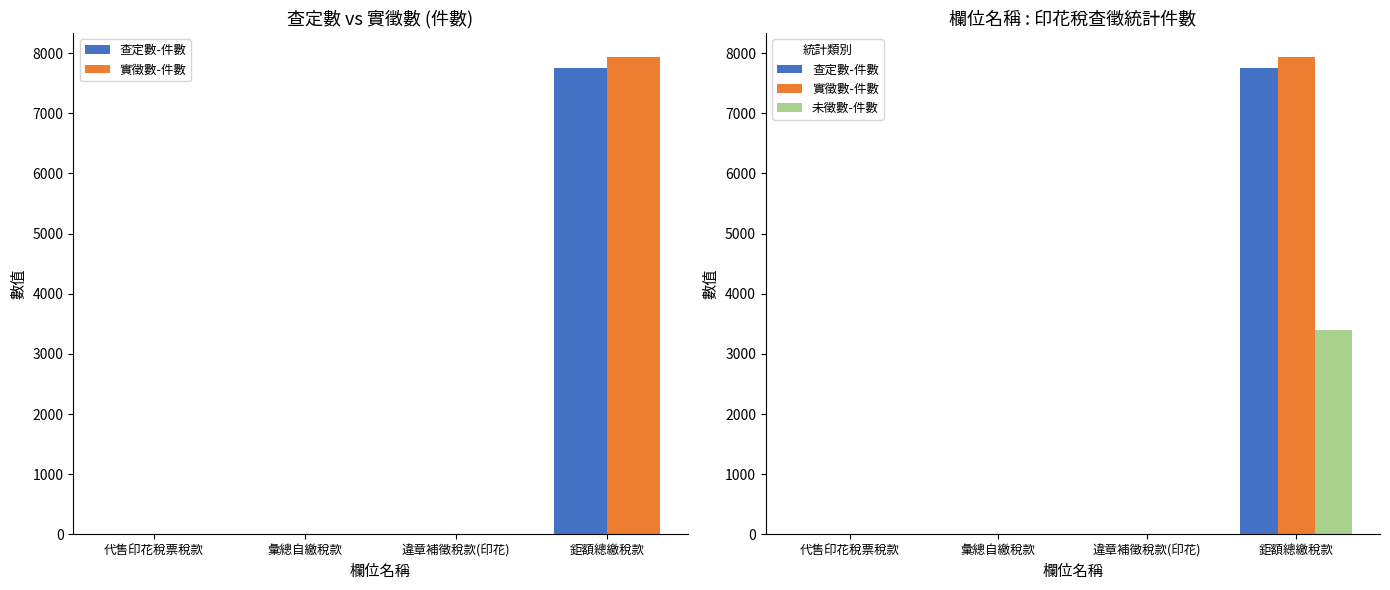

Between 代售印花稅票稅款 and 彙總自繳稅款, which series saw the biggest shift?

實徵數-件數